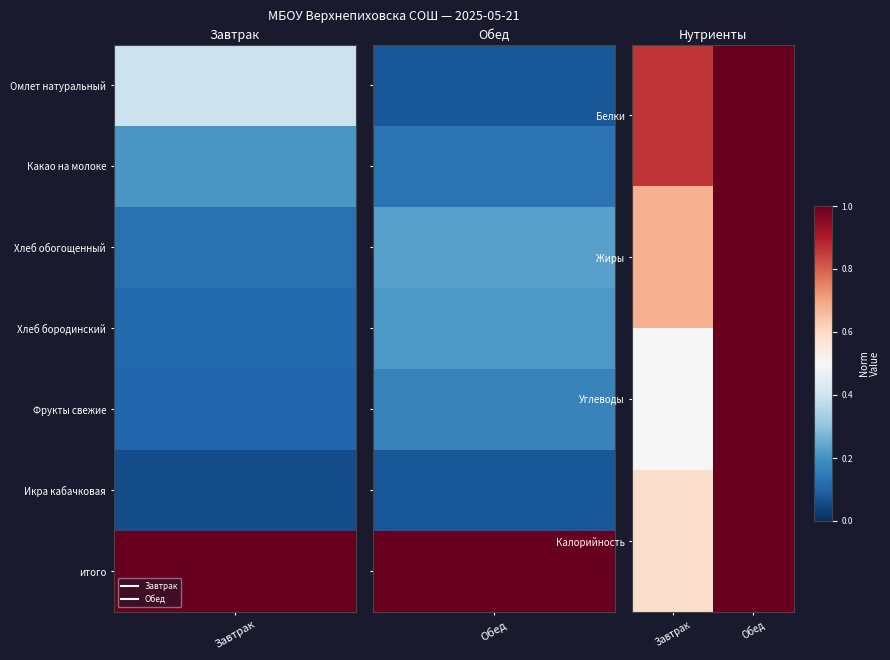

How many series are shown in this chart?

4